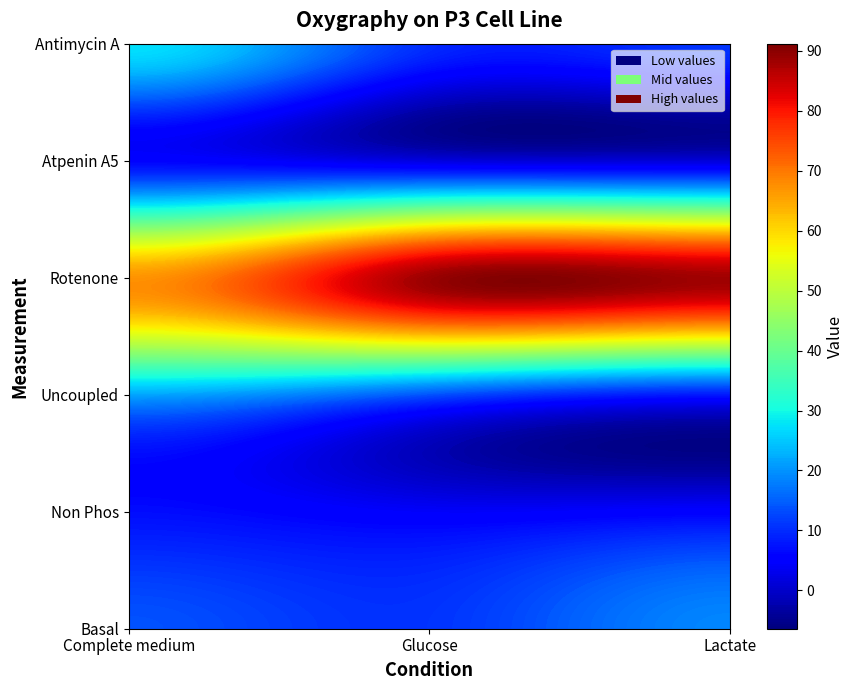

Between Complete medium and Lactate, which series saw the biggest shift?

Rotenone